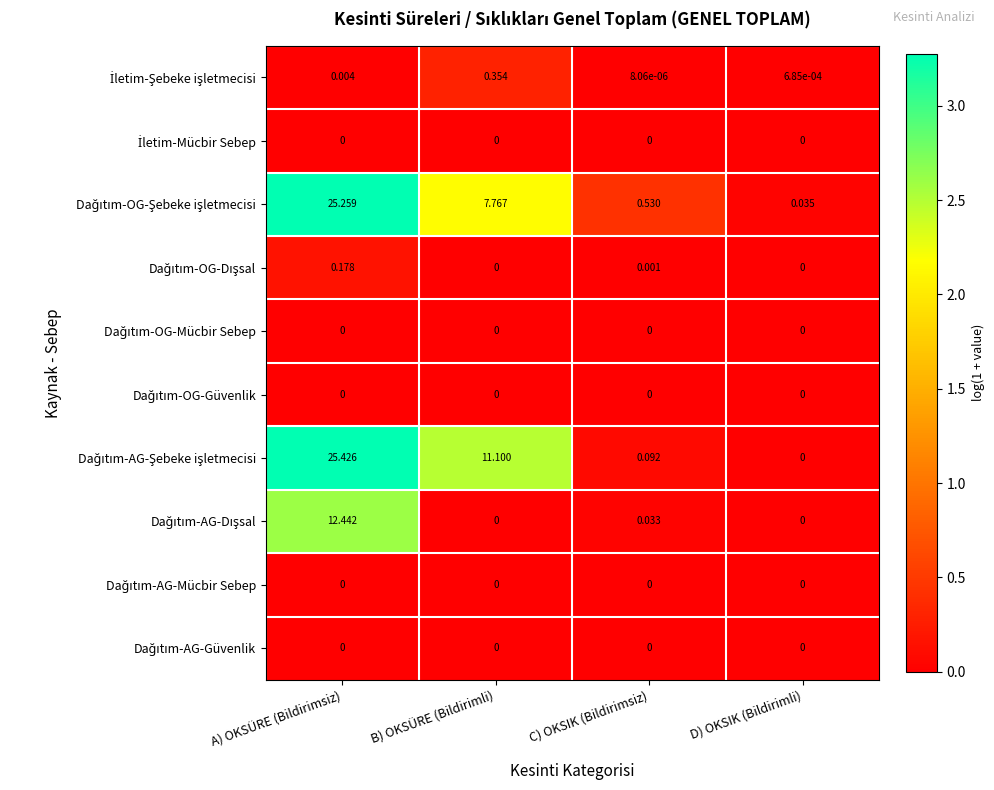

At which category is the sum across all series the highest?

A) OKSÜRE (Bildirimsiz)